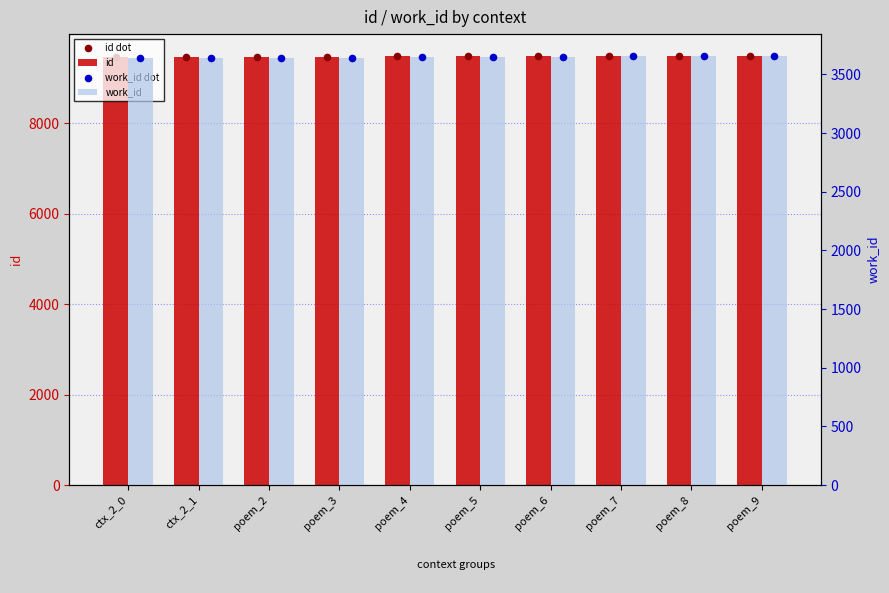

At which category is the sum across all series the highest?

poem_9